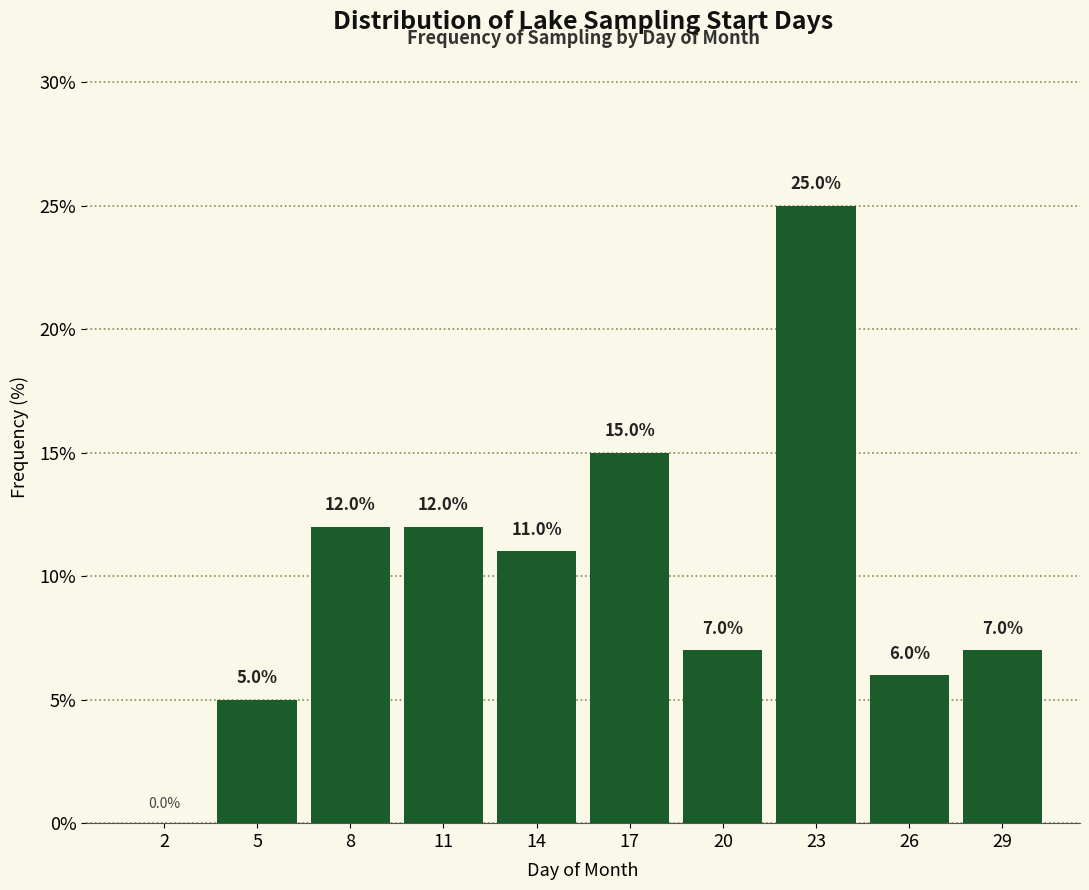

Reading left to right, extract all data points from this chart.

2=0.0	5=5.0	8=12.0	11=12.0	14=11.0	17=15.0	20=7.0	23=25.0	26=6.0	29=7.0